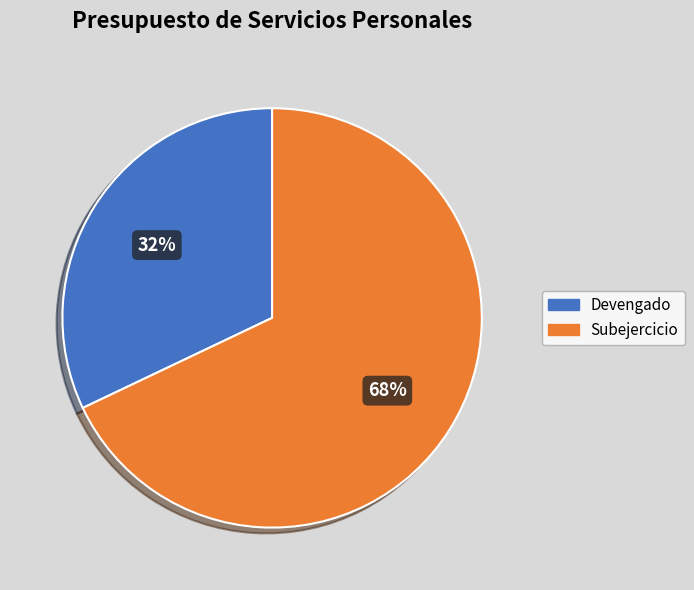

How many segments does this pie chart have?

2